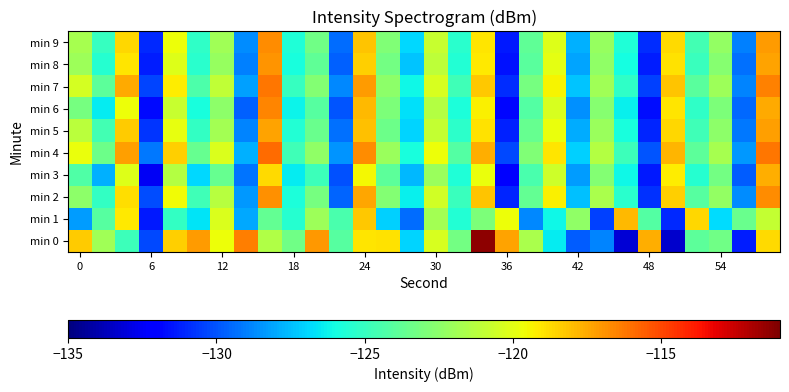

Reading left to right, extract all data points from this chart.

min 0: -118.4	-121.9	-124.8	-130.3	-118.5	-117.1	-119.7	-116.4	-121.4	-123.3	-117.1	-124.1	-119.0	-118.9	-127.0	-120.4	-123.2	-111.3	-117.3	-121.6	-126.4	-129.8	-128.9	-133.2	-117.6	-133.3	-123.8	-123.3	-131.3	-118.8
min 1: -128.3	-124.1	-119.1	-131.4	-125.1	-126.6	-120.3	-128.0	-123.7	-125.5	-122.0	-124.5	-118.3	-127.1	-129.4	-121.8	-125.6	-123.0	-119.7	-128.8	-126.1	-122.4	-130.5	-117.9	-124.2	-131.0	-118.6	-126.8	-123.5	-120.9
min 2: -122.5	-125.1	-118.8	-130.2	-119.6	-124.7	-121.3	-128.4	-116.9	-125.8	-123.1	-129.6	-117.4	-122.8	-126.3	-120.5	-124.9	-118.2	-131.1	-123.7	-119.3	-127.5	-121.6	-125.4	-130.8	-118.5	-124.1	-122.3	-128.7	-116.8
min 3: -124.3	-127.8	-120.1	-132.5	-121.4	-126.9	-123.6	-129.2	-118.7	-126.4	-124.8	-130.1	-119.5	-123.9	-127.6	-122.1	-125.7	-119.8	-132.0	-124.5	-120.6	-128.3	-122.8	-126.1	-131.4	-119.2	-125.5	-123.2	-129.8	-117.6
min 4: -119.8	-123.4	-117.2	-129.1	-118.5	-123.6	-120.2	-127.8	-115.9	-124.7	-122.4	-128.5	-116.8	-122.1	-125.9	-119.7	-124.2	-117.6	-130.3	-122.9	-119.0	-127.1	-121.4	-124.8	-130.0	-117.8	-123.9	-121.7	-128.4	-116.2
min 5: -121.2	-124.6	-118.4	-130.7	-119.9	-125.1	-121.8	-128.9	-117.3	-125.6	-123.5	-129.3	-118.1	-123.4	-127.0	-120.9	-125.3	-118.9	-131.2	-123.6	-119.8	-127.9	-122.1	-125.9	-131.1	-118.6	-124.7	-122.5	-129.1	-117.2
min 6: -123.1	-126.4	-119.7	-131.8	-120.8	-125.9	-122.5	-129.7	-116.6	-126.2	-124.1	-130.0	-117.9	-123.0	-126.7	-121.4	-125.8	-119.3	-131.9	-124.2	-120.3	-128.6	-122.7	-126.3	-131.7	-119.0	-125.2	-123.0	-129.5	-117.5
min 7: -120.4	-123.9	-117.5	-130.4	-119.2	-124.4	-121.0	-128.2	-116.2	-125.0	-122.8	-128.8	-117.1	-122.5	-126.1	-120.3	-124.7	-118.3	-130.9	-123.1	-119.4	-127.4	-121.9	-125.2	-130.5	-118.2	-124.0	-122.0	-128.9	-116.5
min 8: -122.0	-125.5	-119.0	-131.3	-120.1	-125.4	-122.2	-129.0	-117.0	-125.9	-123.8	-129.7	-118.5	-123.2	-127.4	-121.1	-125.6	-119.1	-131.6	-124.0	-120.0	-128.1	-122.4	-126.0	-131.3	-118.9	-124.9	-122.7	-129.3	-117.3
min 9: -121.7	-125.0	-118.6	-131.0	-119.7	-125.2	-121.9	-128.7	-116.8	-125.7	-123.3	-129.4	-118.2	-122.9	-126.9	-120.8	-125.4	-119.0	-131.4	-123.8	-120.1	-127.8	-122.2	-125.7	-130.9	-118.7	-124.6	-122.3	-129.0	-117.1